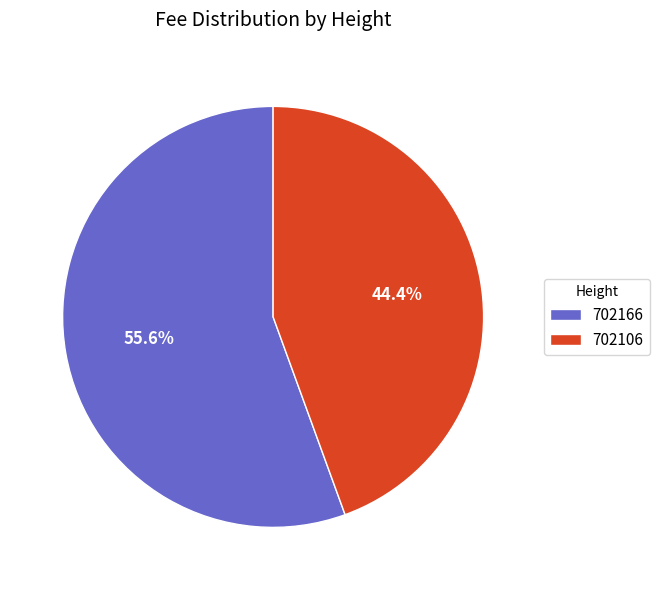

To the nearest percent, what portion does 702166 represent?

56%